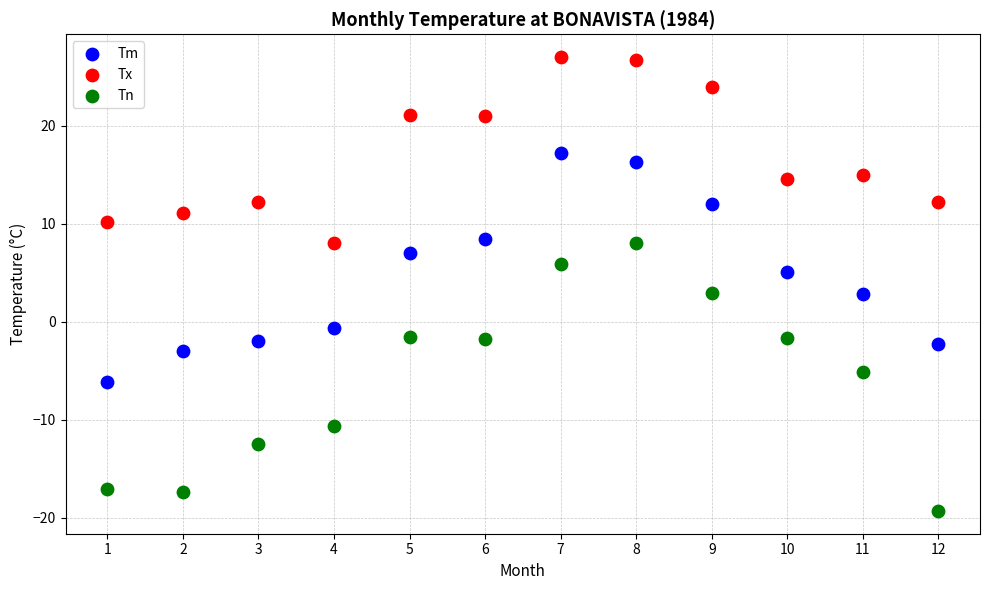

Which series reaches the minimum Y coordinate?

Tn